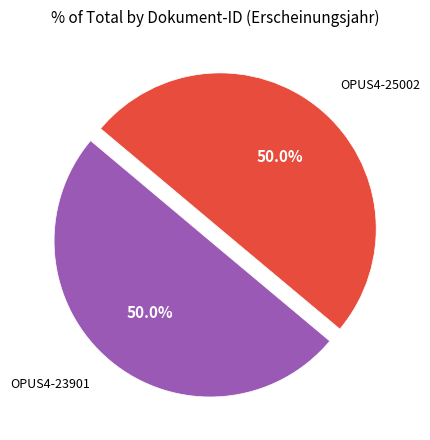

Is it true that OPUS4-25002 is 50% of the pie?

True